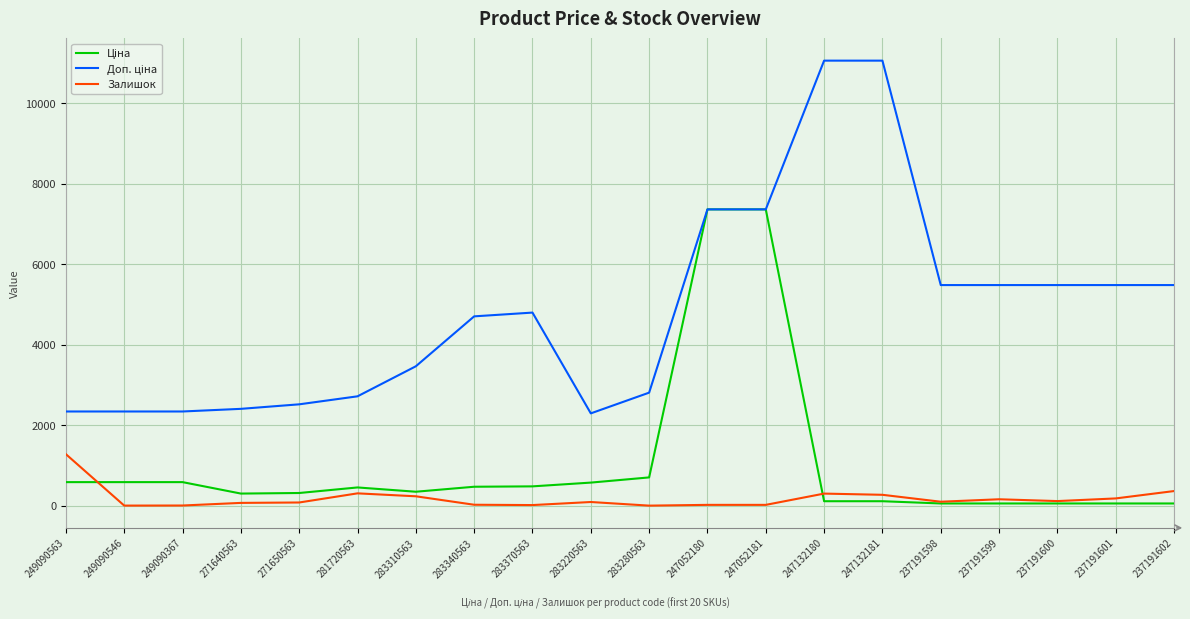

The Залишок series shows 114.0 at 237191600. True or false?

True